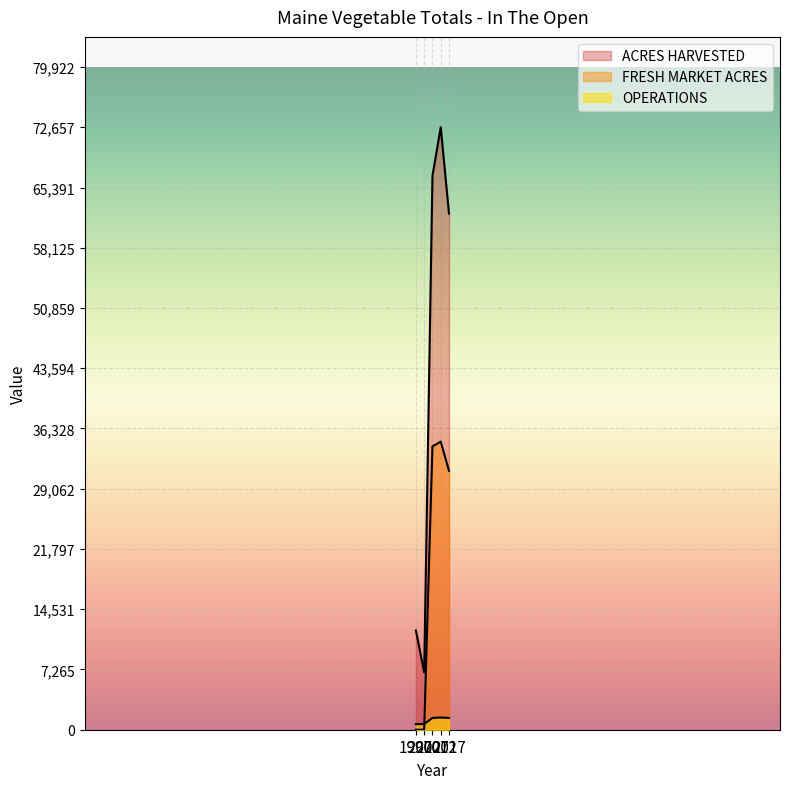

What is the sum of all 2017 values?

94884